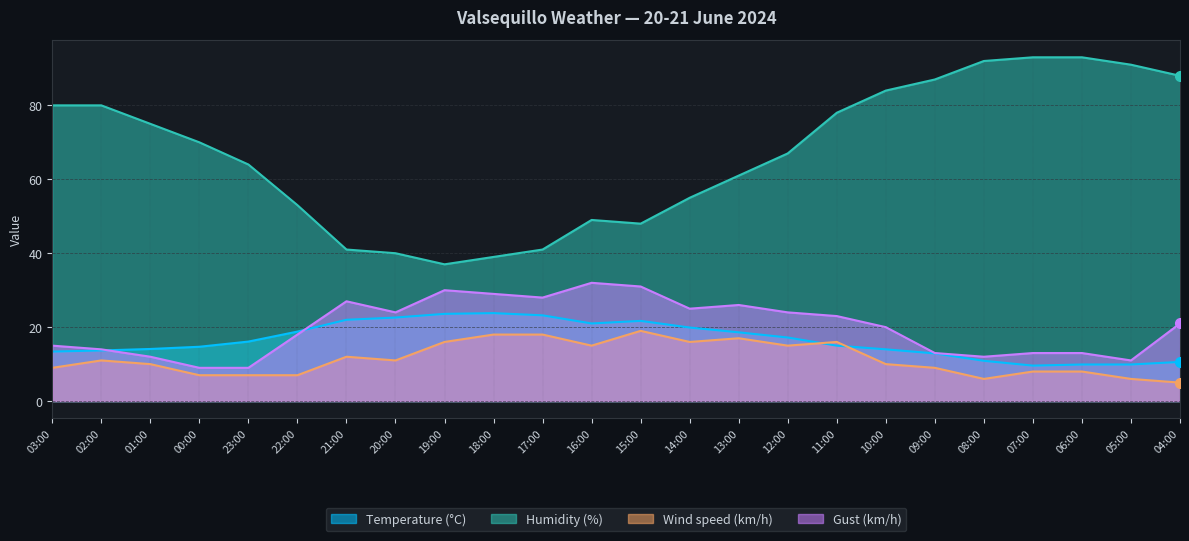

Where is the first local maximum for Humidity (%)?

16:00